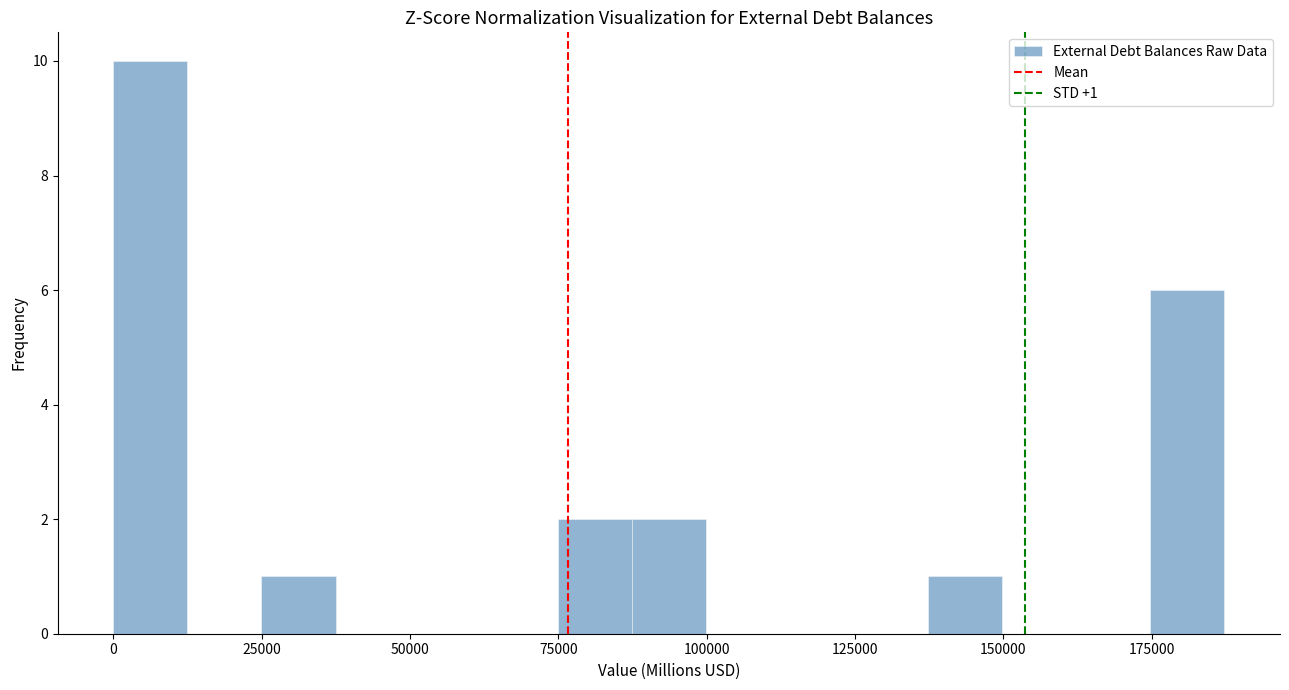

Read against the x-axis, roughly where is the centre of the tallest bar?

5000